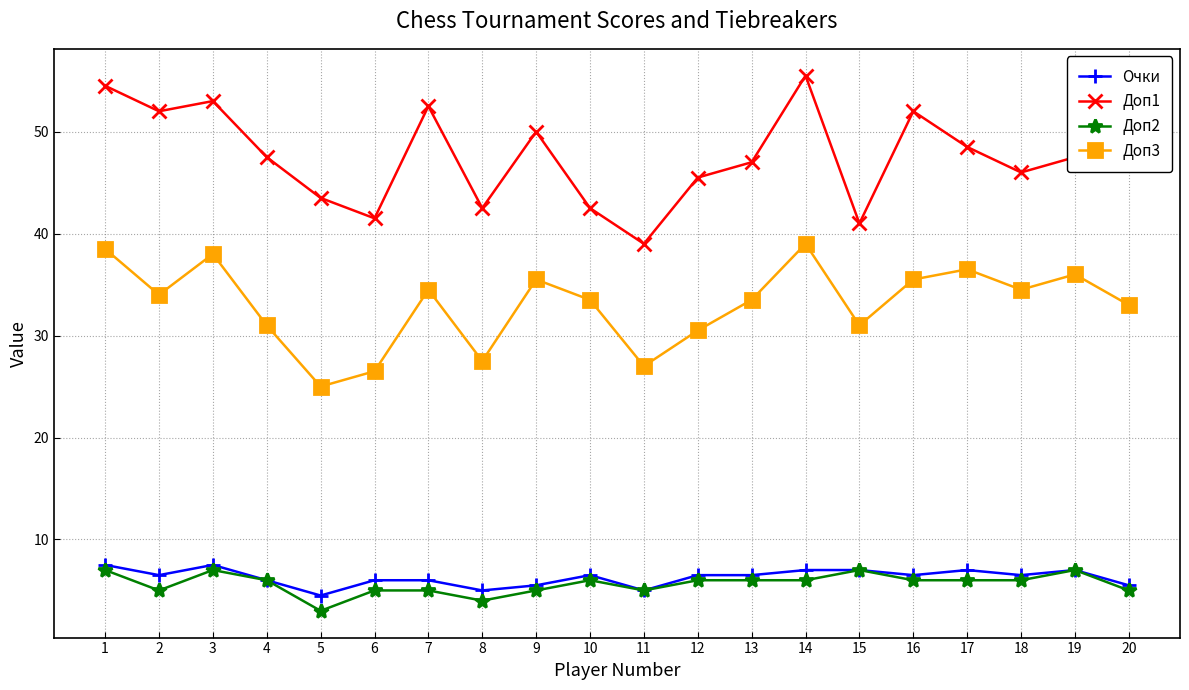

True or false: Доп2 has more than 0 points higher than both neighbors.

True